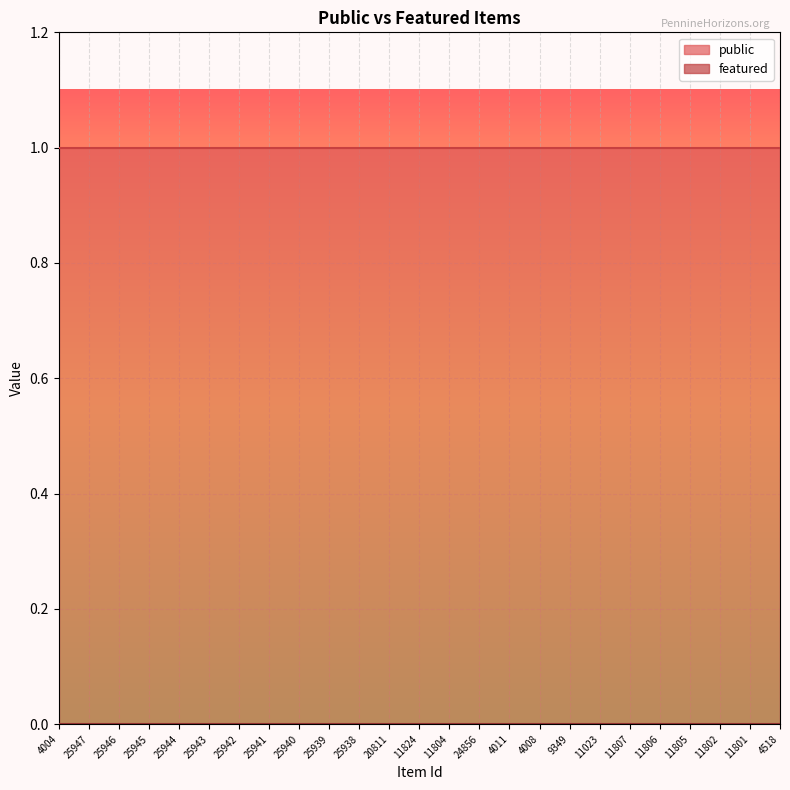

Rank the categories by featured value from lowest to highest.

4004, 25947, 25946, 25945, 25944, 25943, 25942, 25941, 25940, 25939, 25938, 20811, 11824, 11804, 24856, 4011, 4008, 9349, 11023, 11807, 11806, 11805, 11802, 11801, 4518